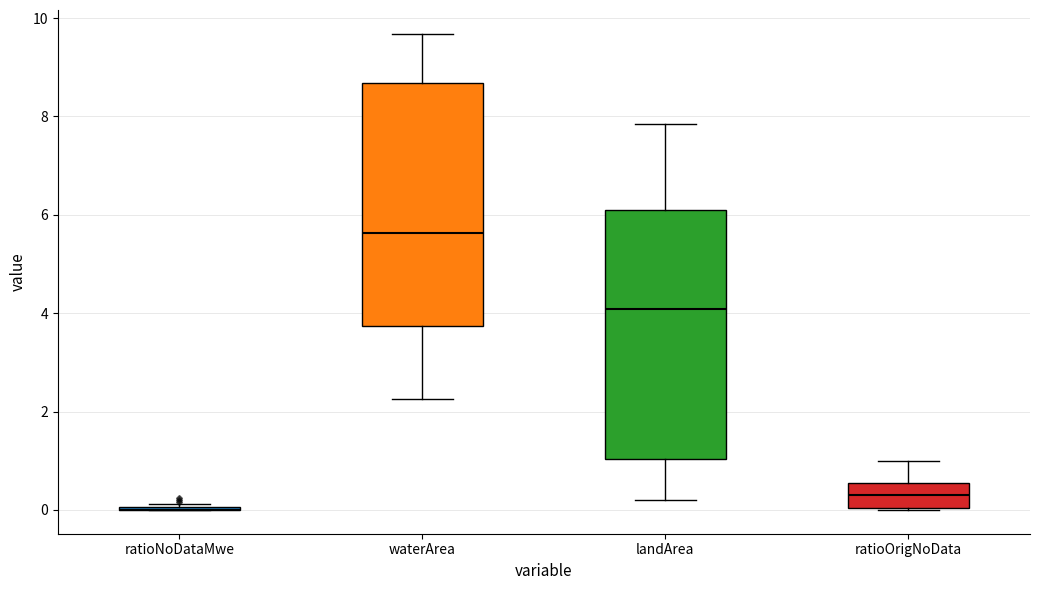

Reading left to right, read every box against the y-axis: the position of its median line, the range the box covers, and the ends of its whiskers. The values are not printed on the chart, so give them approximately, as read against the axis.

ratioNoDataMwe: box collapsed to a line at 0.0, whiskers 0.0 to 0.2
waterArea: median 5.6, box 3.8 to 8.6, whiskers 2.2 to 9.6
landArea: median 4.0, box 1.0 to 6.0, whiskers 0.2 to 7.8
ratioOrigNoData: median 0.4, box 0.0 to 0.6, whiskers 0.0 to 1.0